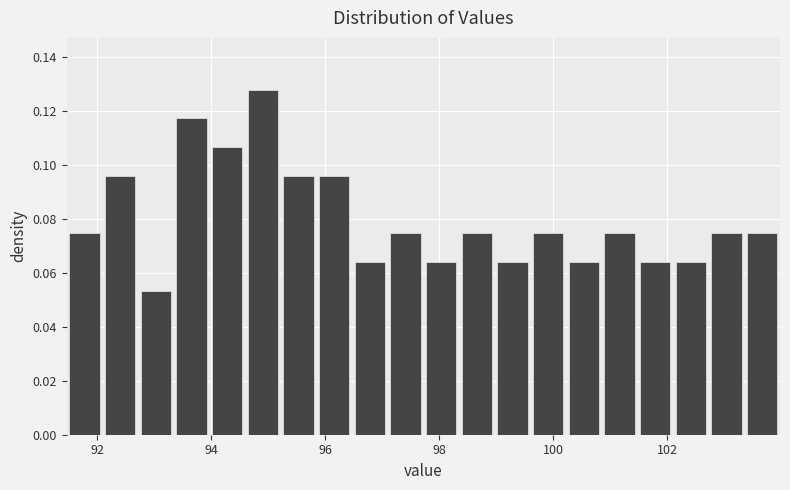

Read against the x-axis, roughly where is the centre of the tallest bar?

95.0